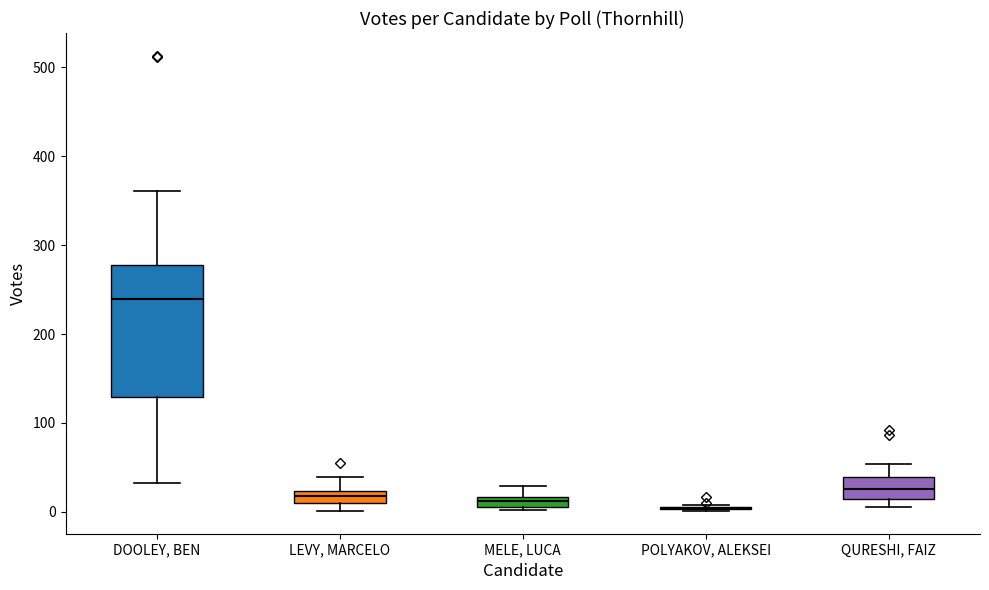

Which box is the tallest, from its lower edge to its upper edge?

DOOLEY, BEN